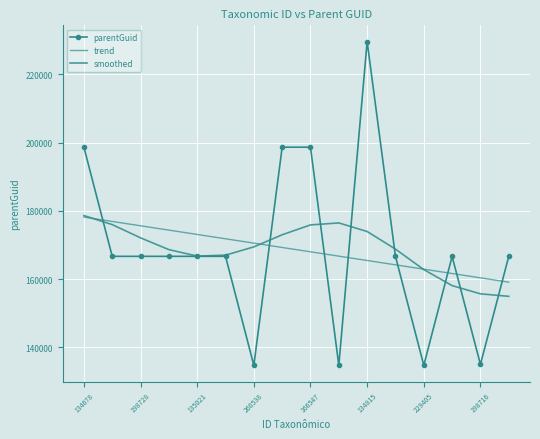

How many lines are shown in the chart?

3